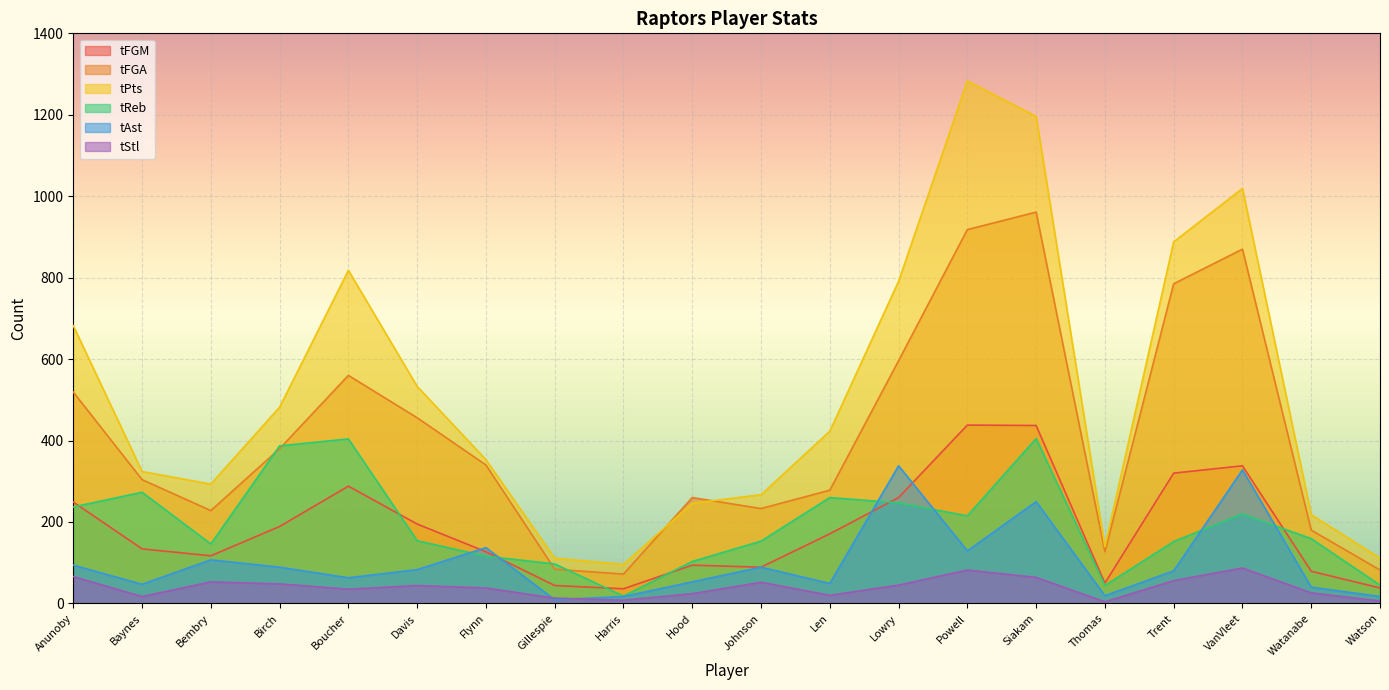

List the labels in order of tAst value, smallest first.

Gillespie, Harris, Watson, Thomas, Watanabe, Baynes, Len, Hood, Boucher, Trent, Davis, Birch, Johnson, Anunoby, Bembry, Powell, Flynn, Siakam, VanVleet, Lowry